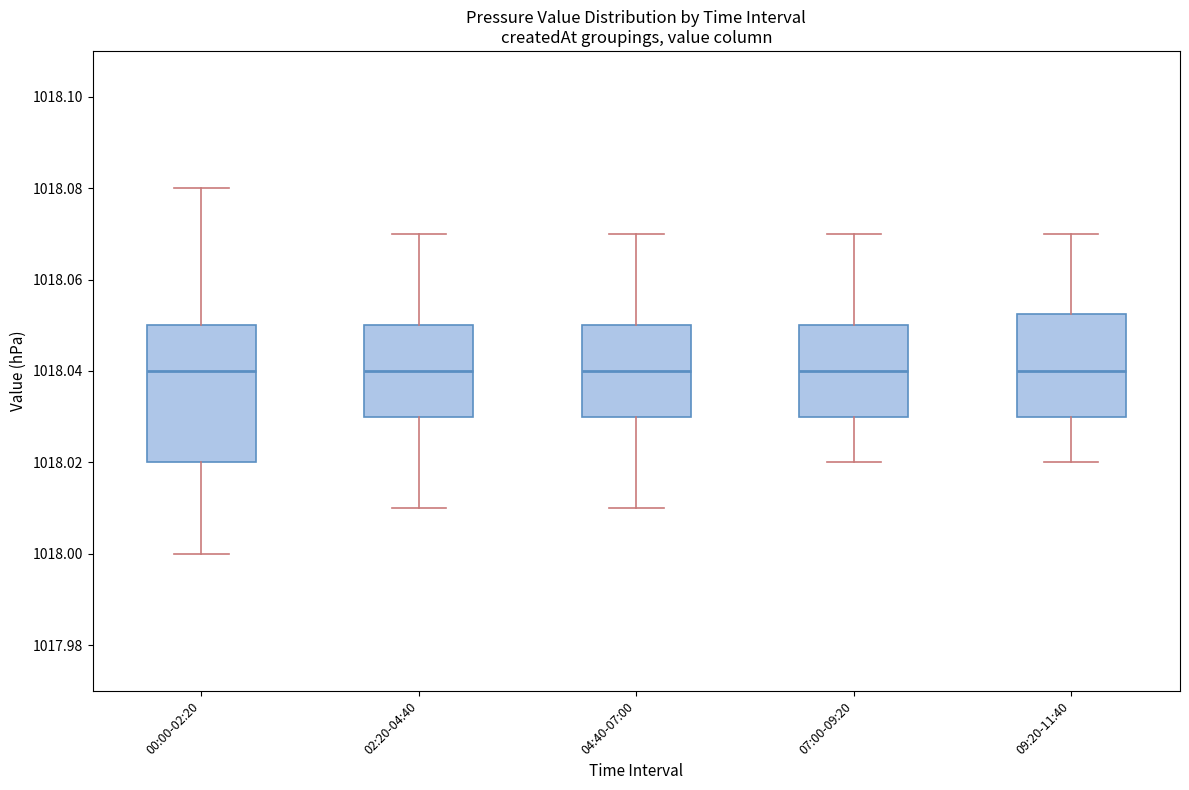

Reading left to right, read every box against the y-axis: the position of its median line, the range the box covers, and the ends of its whiskers. The values are not printed on the chart, so give them approximately, as read against the axis.

00:00-02:20: median 1018.040, box 1018.020 to 1018.050, whiskers 1018.000 to 1018.080
02:20-04:40: median 1018.040, box 1018.030 to 1018.050, whiskers 1018.010 to 1018.070
04:40-07:00: median 1018.040, box 1018.030 to 1018.050, whiskers 1018.010 to 1018.070
07:00-09:20: median 1018.040, box 1018.030 to 1018.050, whiskers 1018.020 to 1018.070
09:20-11:40: median 1018.040, box 1018.030 to 1018.052, whiskers 1018.020 to 1018.070